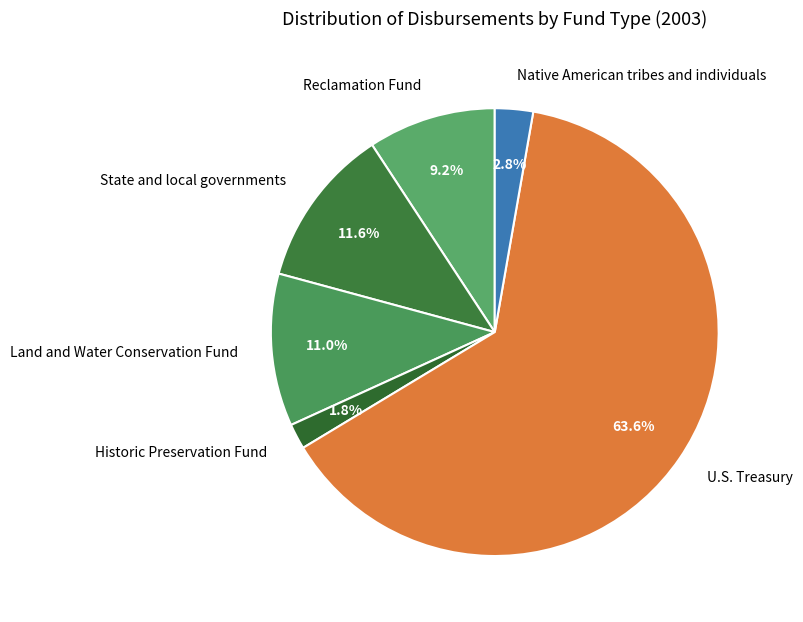

What portion of the pie excludes Historic Preservation Fund?

98.2%